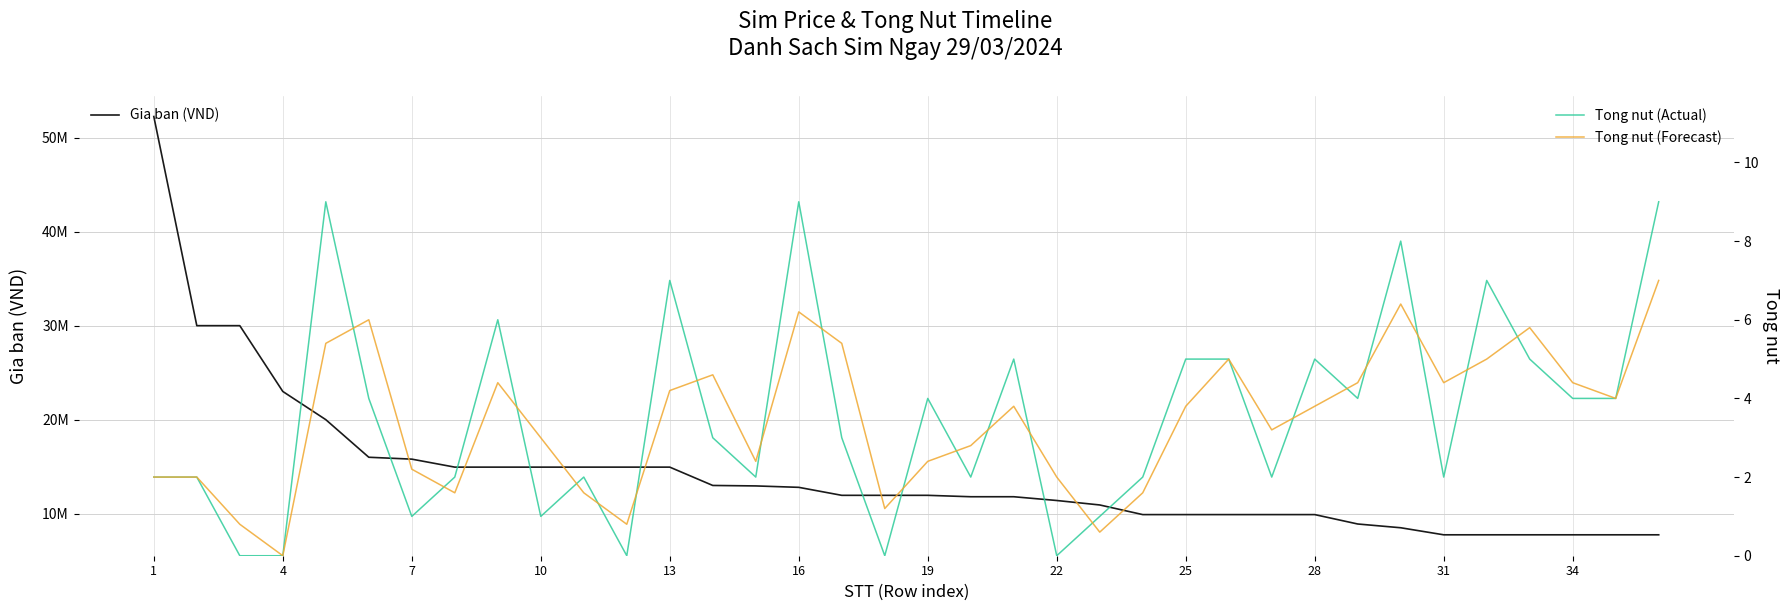

True or false: Tong nut (Forecast) and Gia ban (VND) intersect in this chart.

False